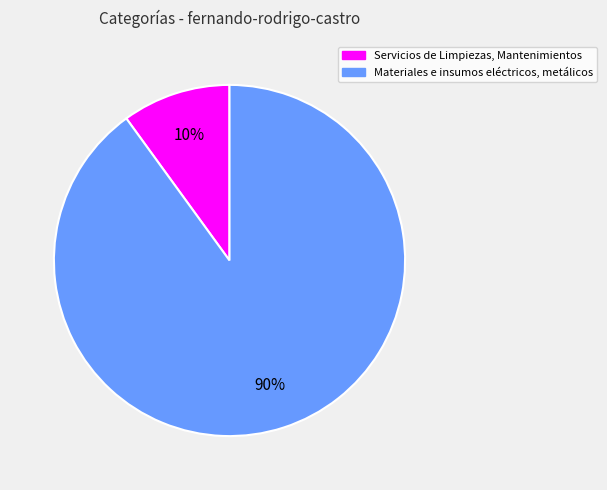

Between Servicios de Limpiezas, Mantenimientos and Materiales e insumos eléctricos, metálicos, which is larger?

Materiales e insumos eléctricos, metálicos